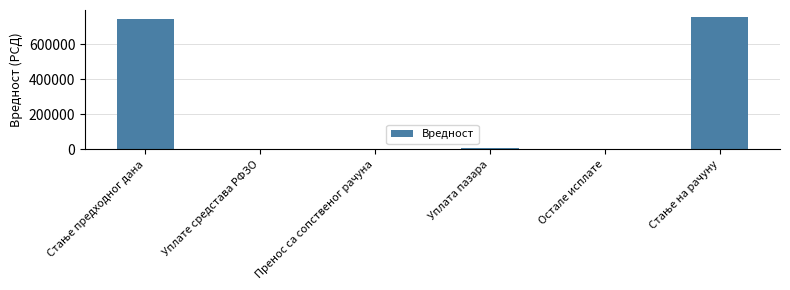

Are the bars horizontal?

No